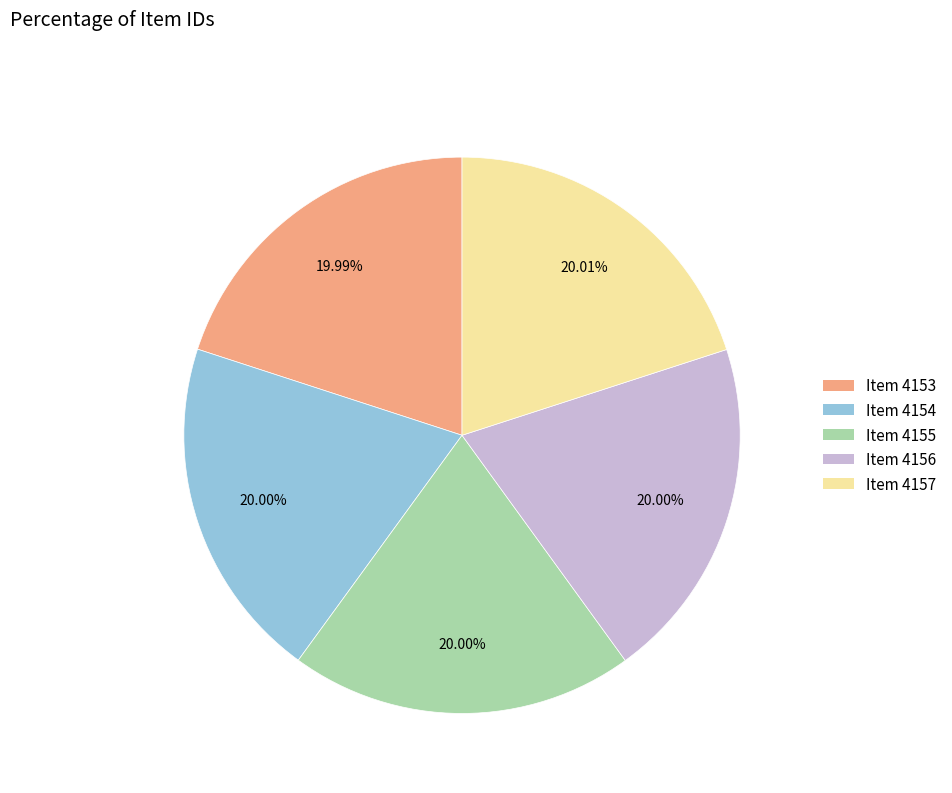

Is there a majority slice in this chart?

No